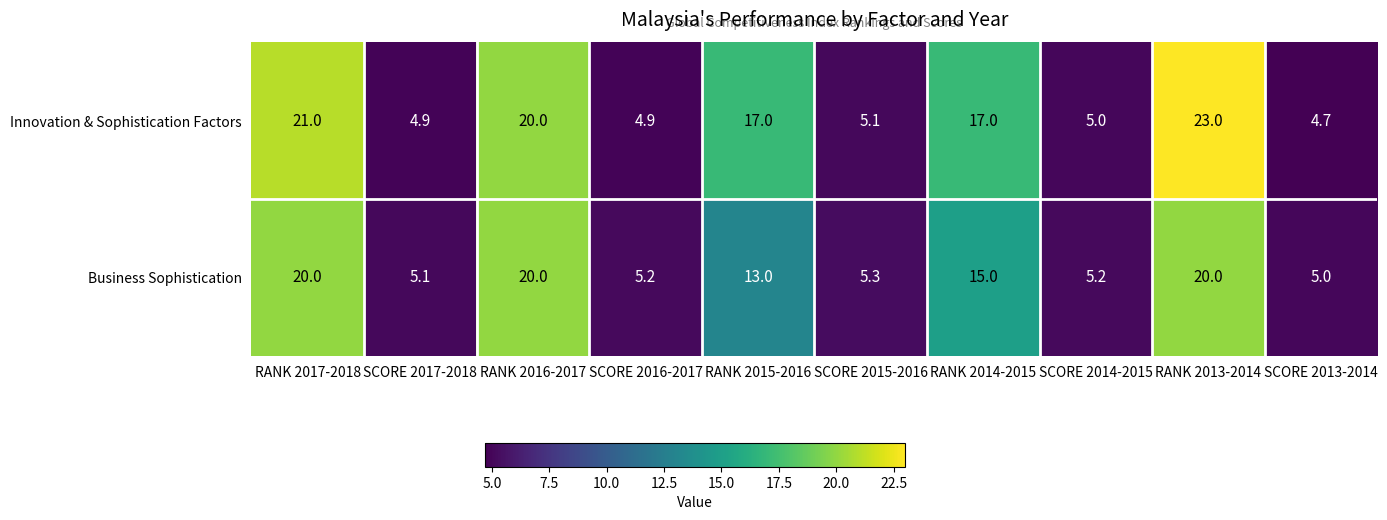

How many categories are shown in the chart?

10